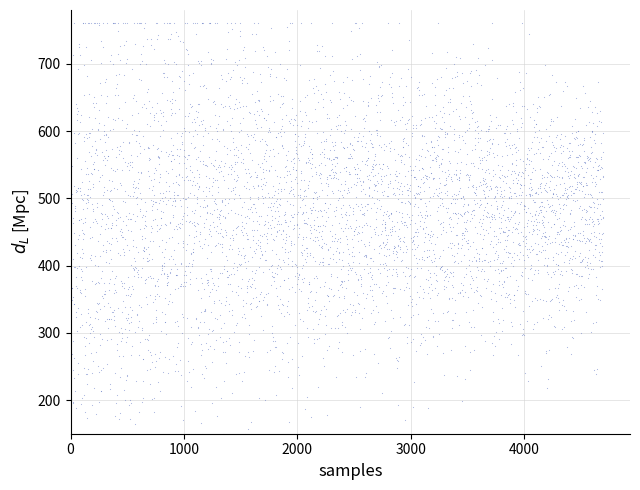

What is the range of Y values (max minus min)?

610.0